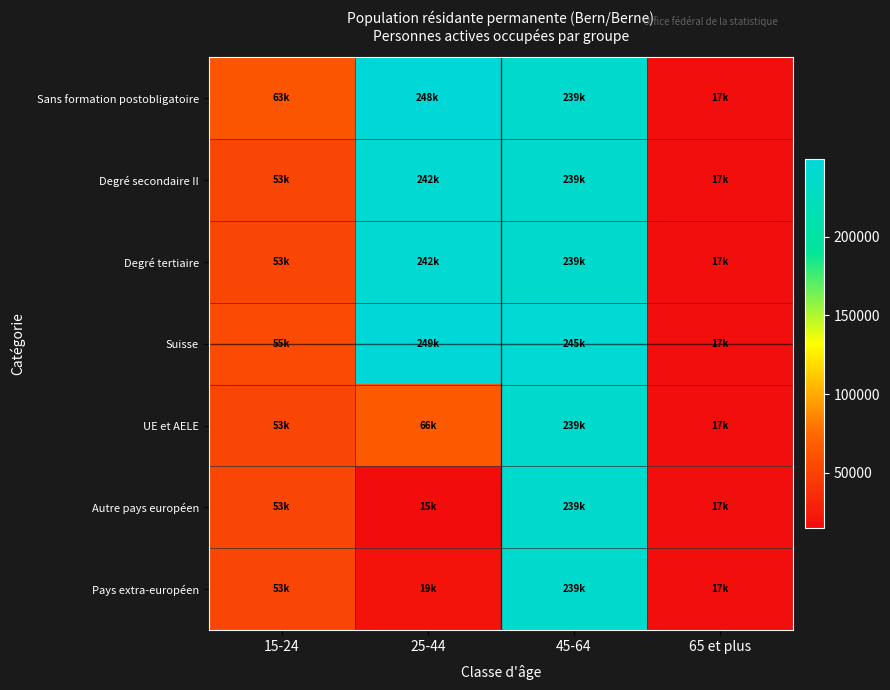

Which has a higher value, 15-24 or 45-64?

45-64